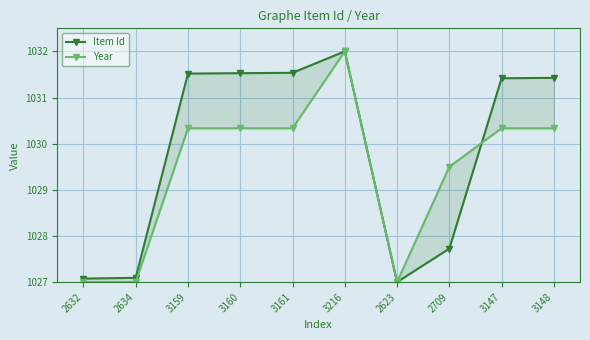

Rank the series by their average value, from lowest to highest.

Year, Item Id